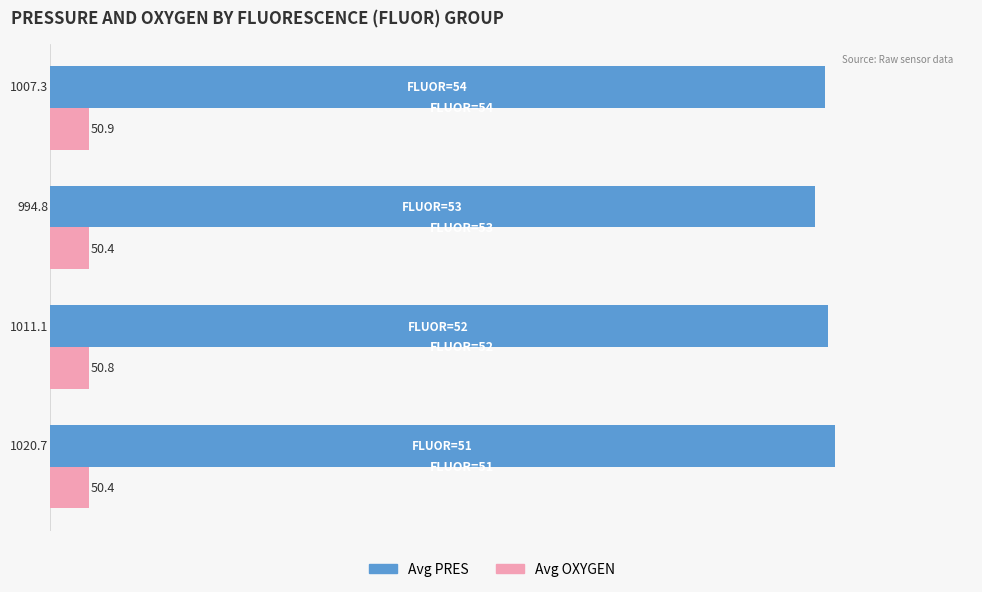

What is the maximum value shown in the chart?

1020.7